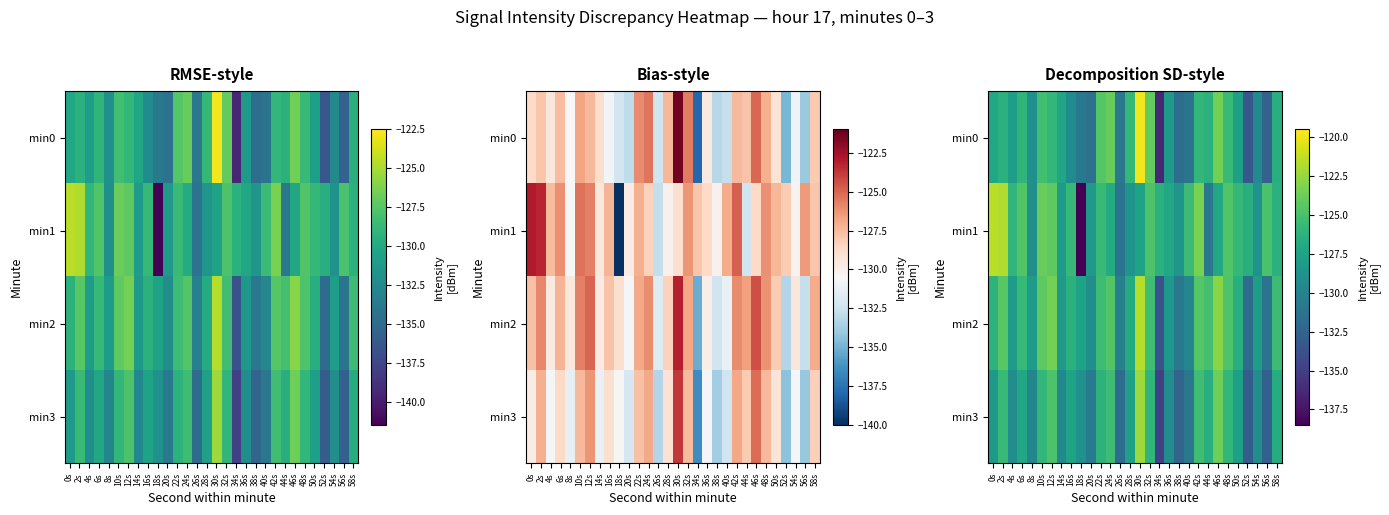

Is it true that min2 equals -126.8 at 28s?

True